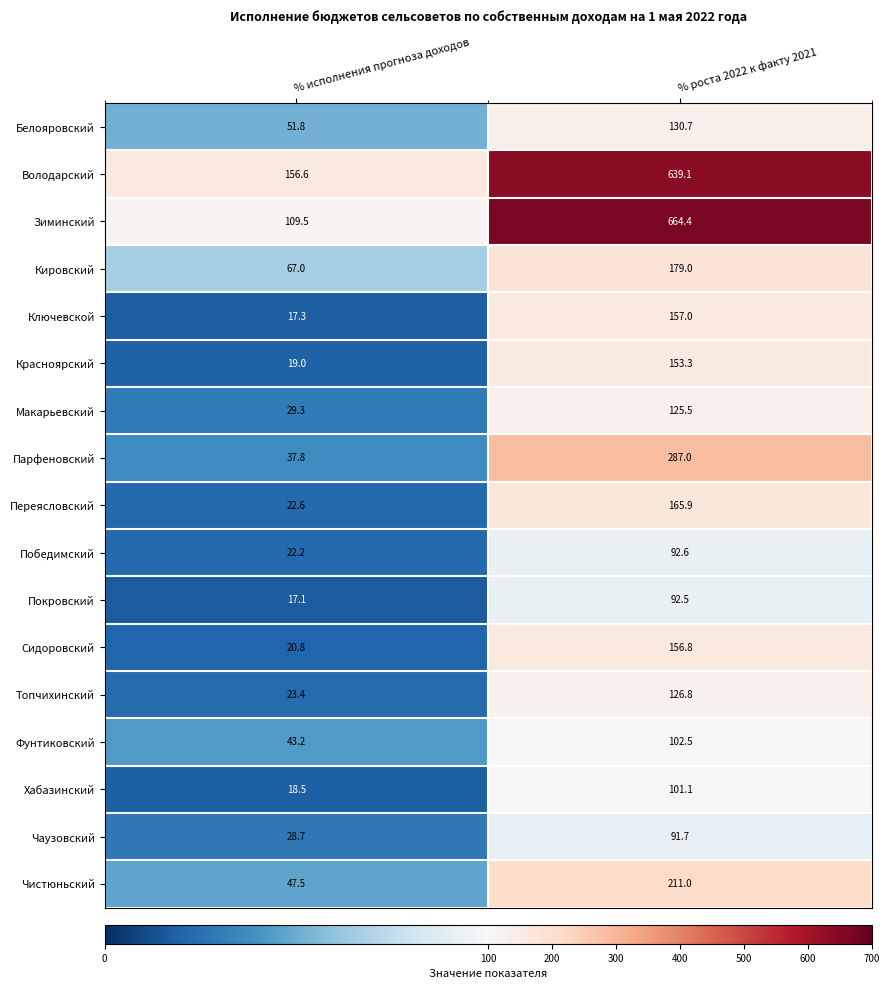

What is the smallest value displayed?

17.1